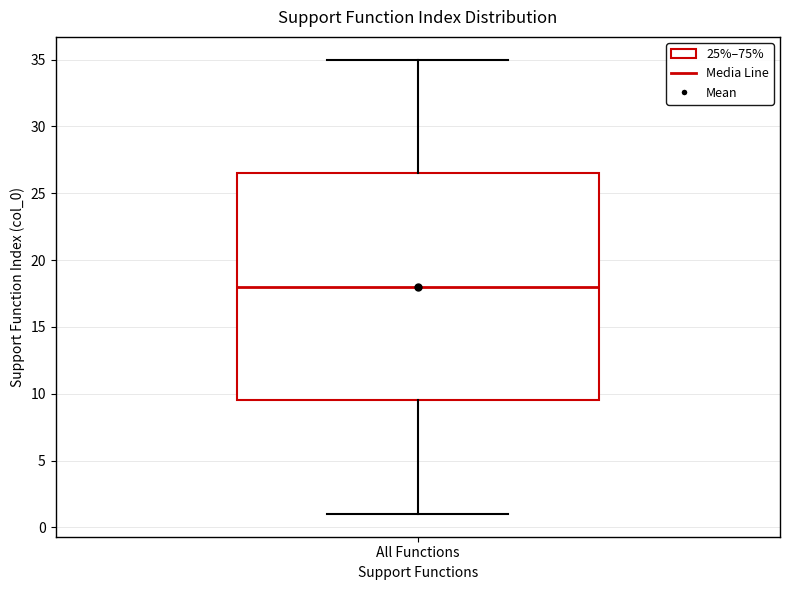

Read this box plot against the y-axis: the position of the median line, the range covered by the box, and the ends of both whiskers. The values are not printed on the chart, so give them approximately, as read against the axis.

median 18.0, box 9.5 to 26.5, whiskers 1.0 to 35.0